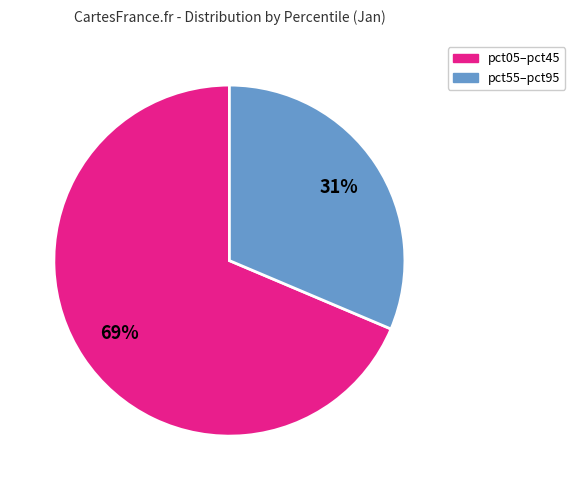

To the nearest percent, what portion does pct05–pct45 represent?

69%